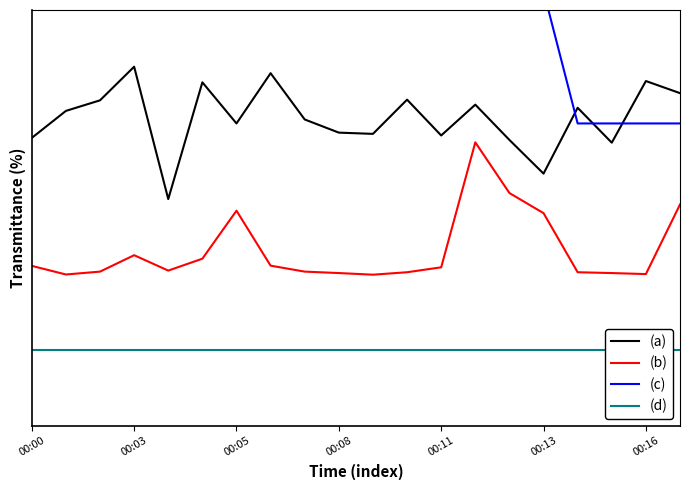

In (a), how many points are lower than both neighbors (excluding endpoints)?

6